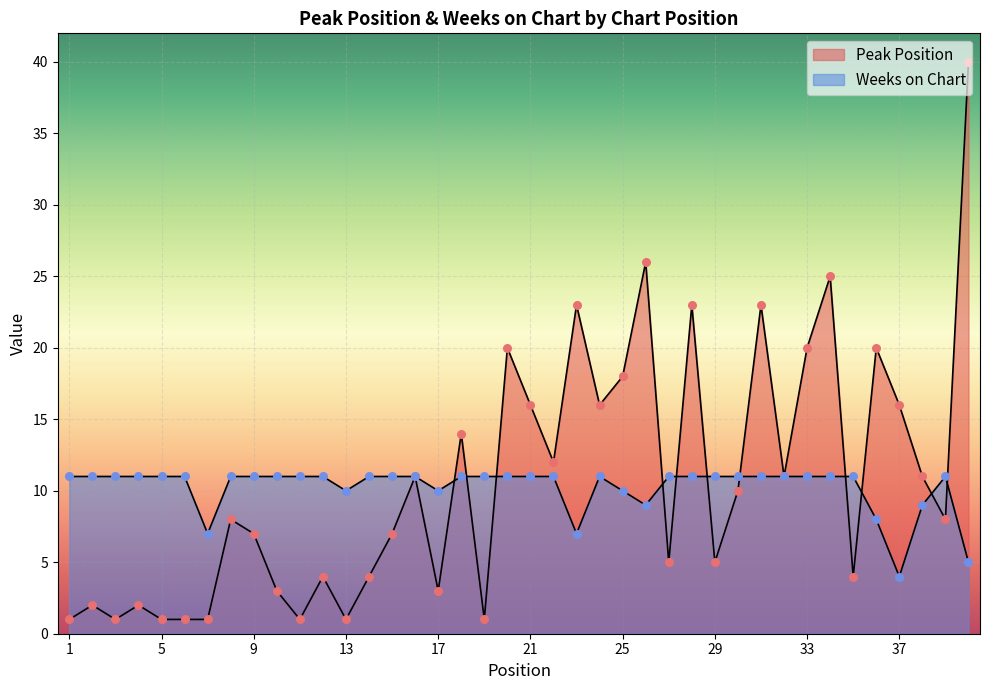

Which series has the largest total across all categories?

Peak Position